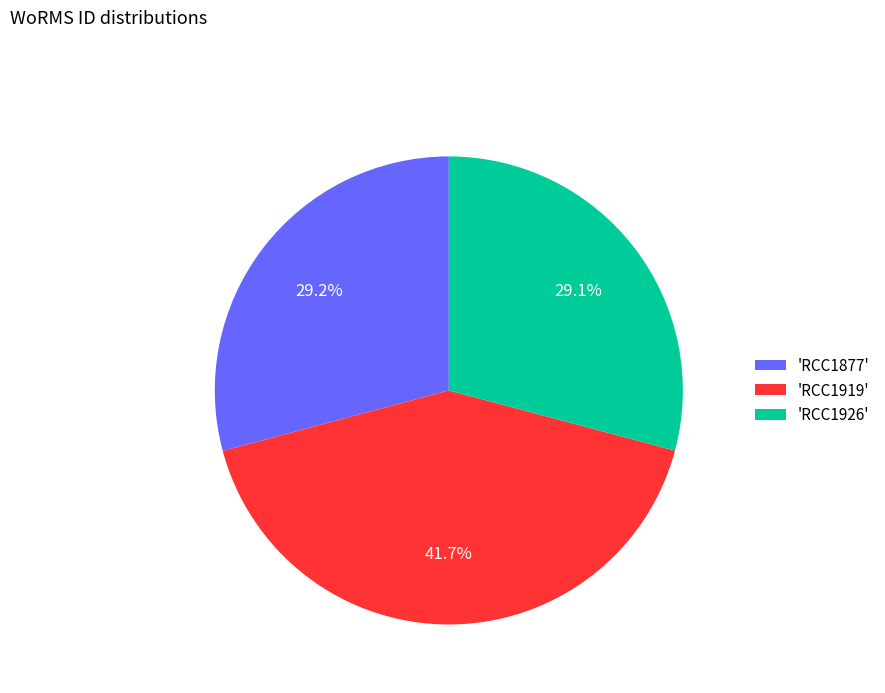

Combined, what portion of the pie is 'RCC1919' and 'RCC1877'?

70.9%